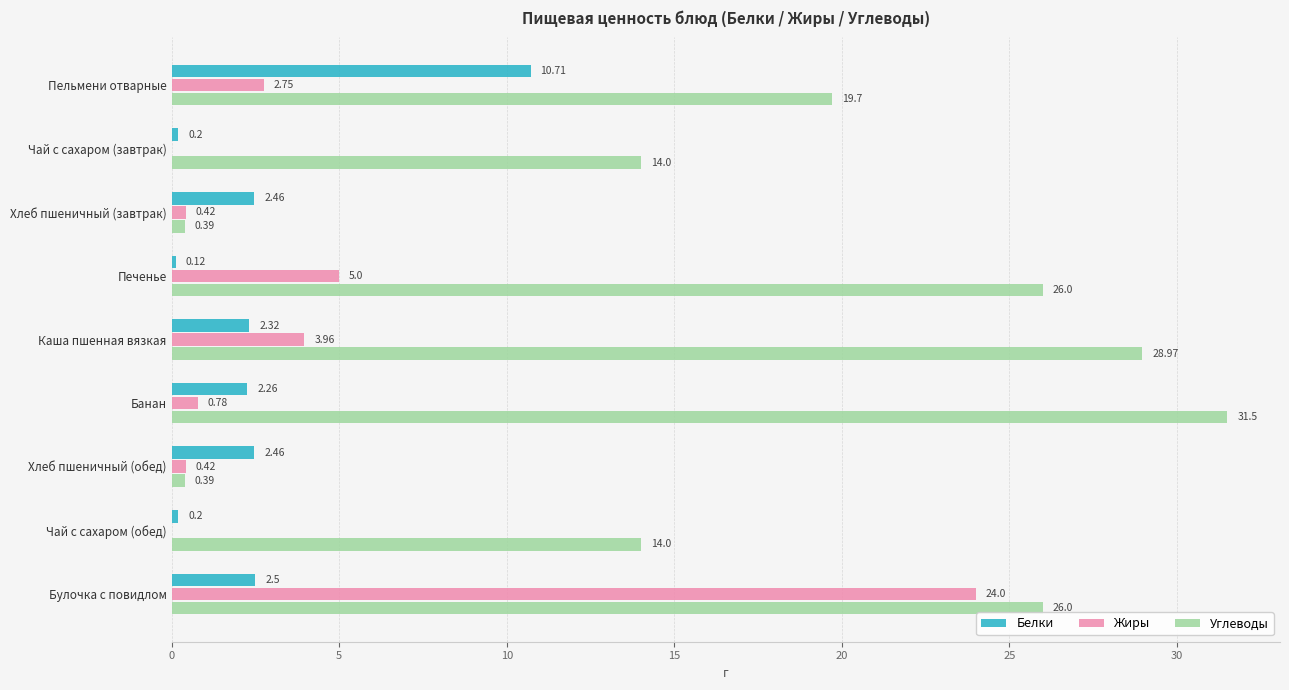

Where is Белки nearest to the value 5?

Булочка с повидлом